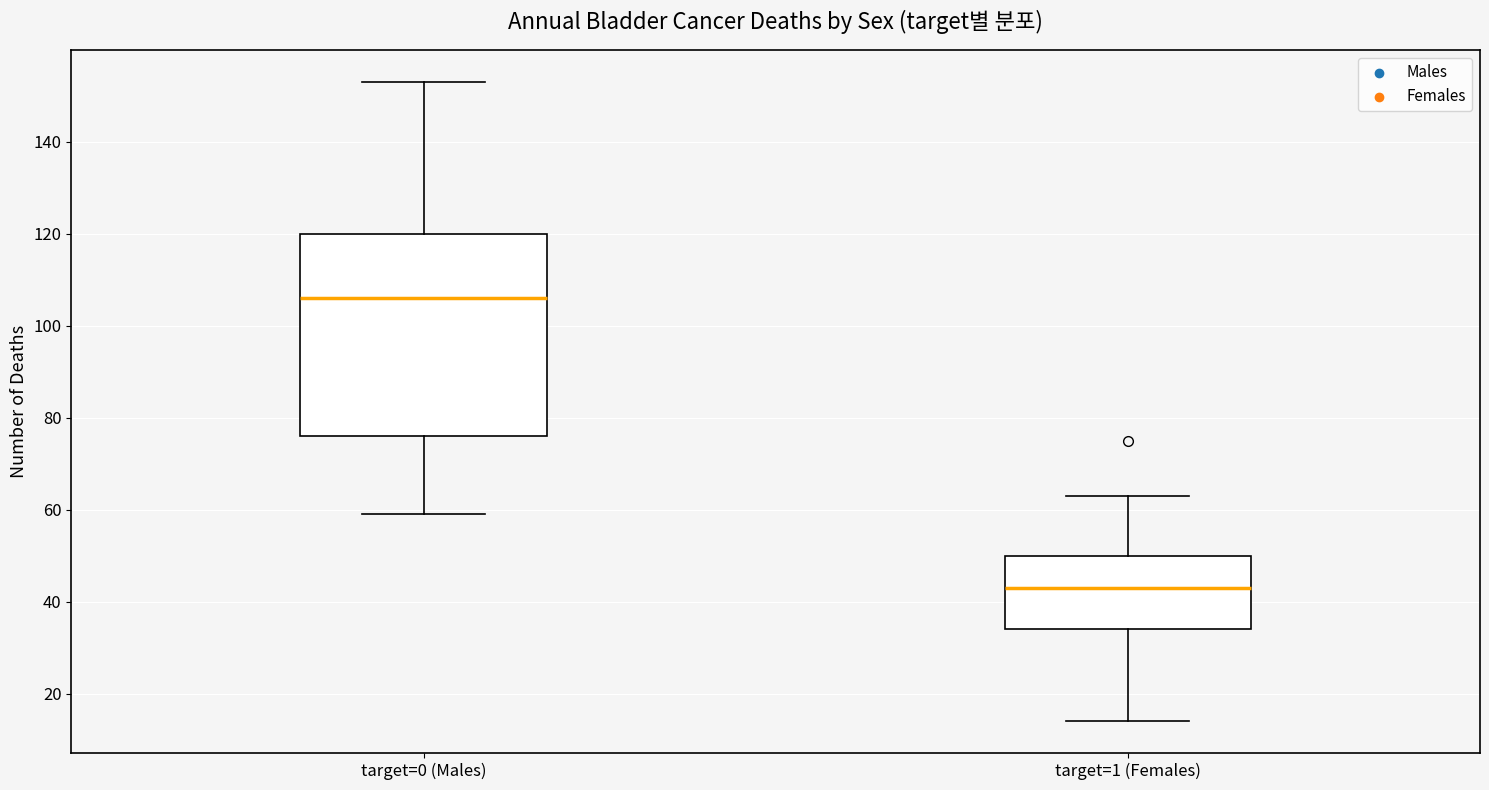

Reading left to right, transcribe this box plot: for each box, give where its median line is, the range the box spans, and where its two whiskers end, as read against the y-axis. The values are not printed on the chart, so give them approximately, as read against the axis.

target=0 (Males): median 106, box 76 to 120, whiskers 60 to 154
target=1 (Females): median 44, box 34 to 50, whiskers 14 to 64